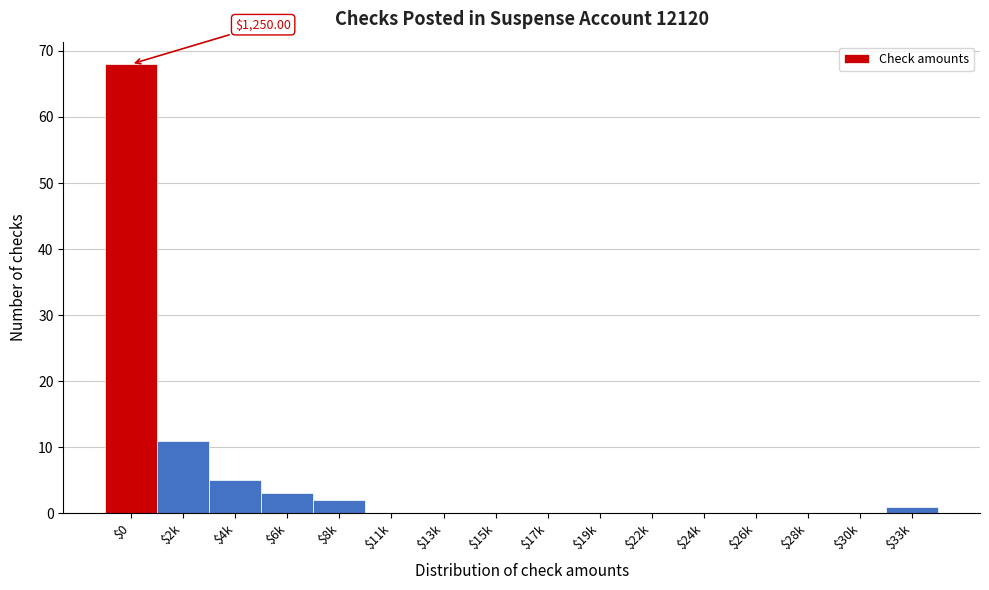

What is the sum of all values?

90